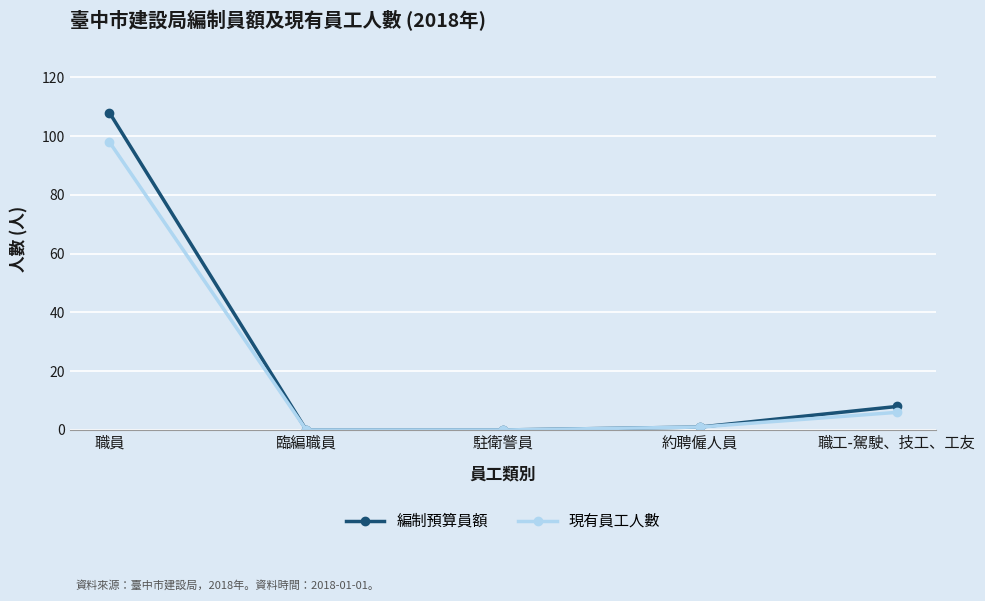

How many data points does each series have?

5